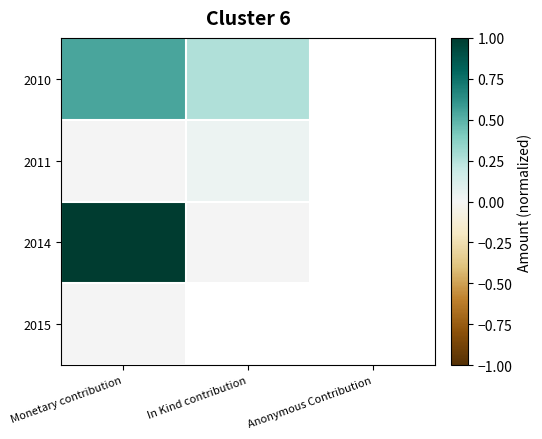

True or false: 2015 has a value of 0.0 at Monetary contribution.

True